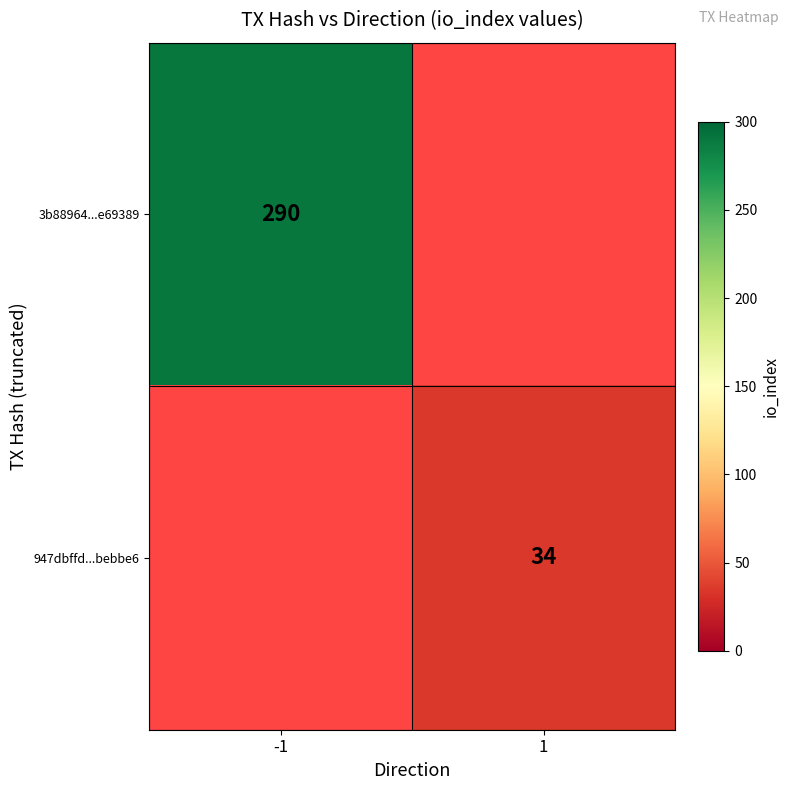

True or false: 3b88964...e69389 has a value of 290 at -1.

True